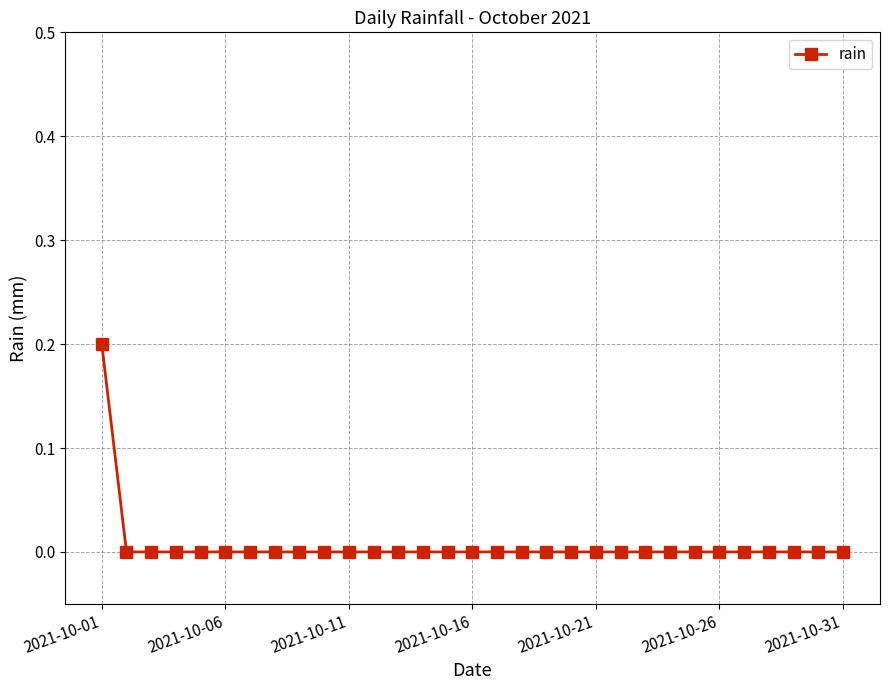

Does the chart have visible grid lines?

Yes